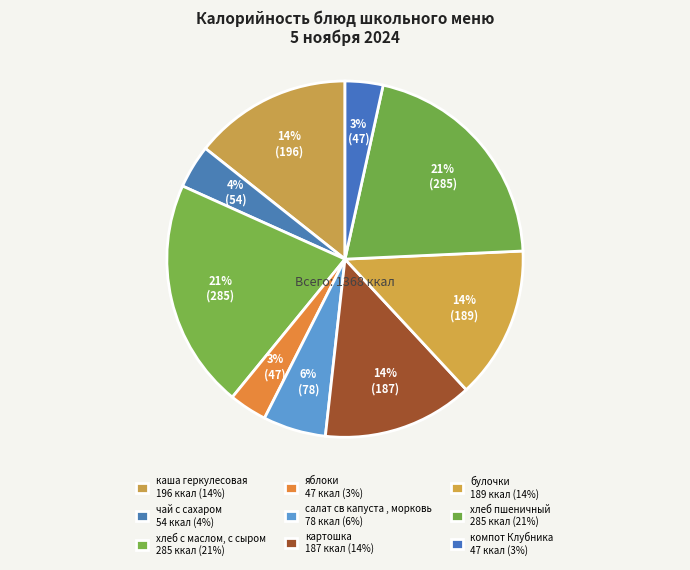

Approximately how many times larger is the value at яблоки compared to компот Клубника?

1.0